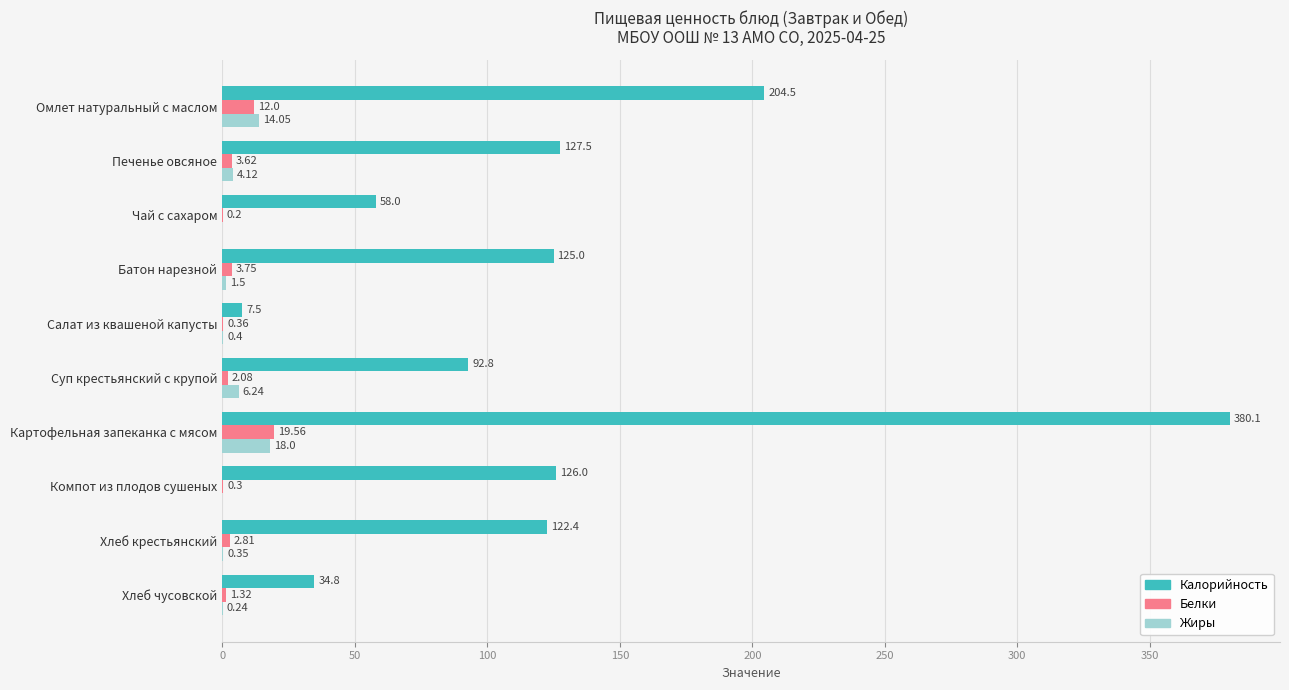

What is the highest value of the Жиры series?

18.0